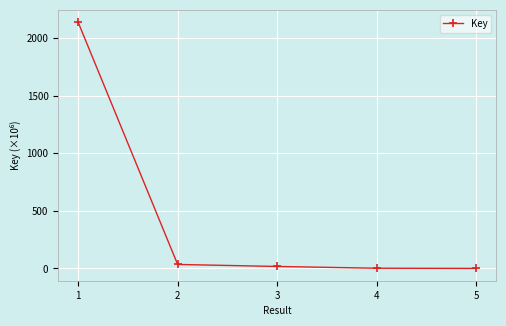

What is the value of the 3rd point from the left?

17.1